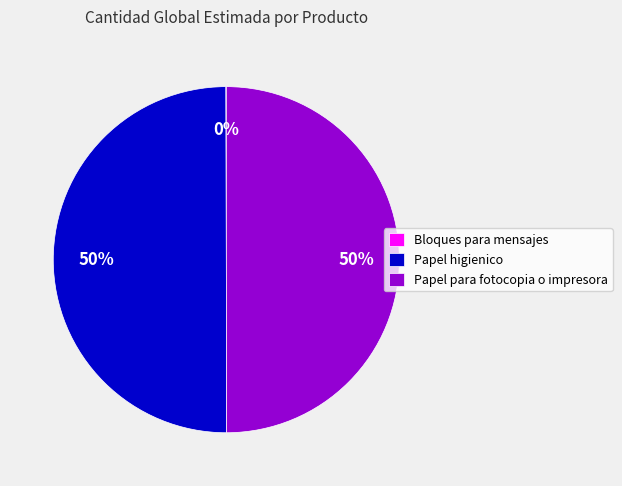

To the nearest percent, what percentage of the pie is Papel para fotocopia o impresora?

50%